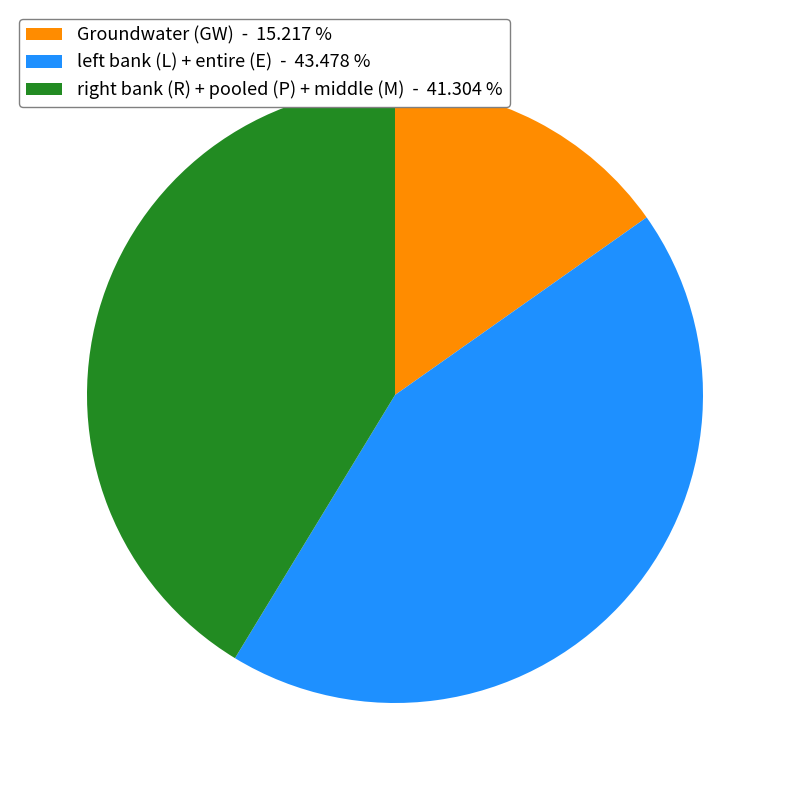

Which slice is the largest?

left bank (L) + entire (E) - 43.478 %